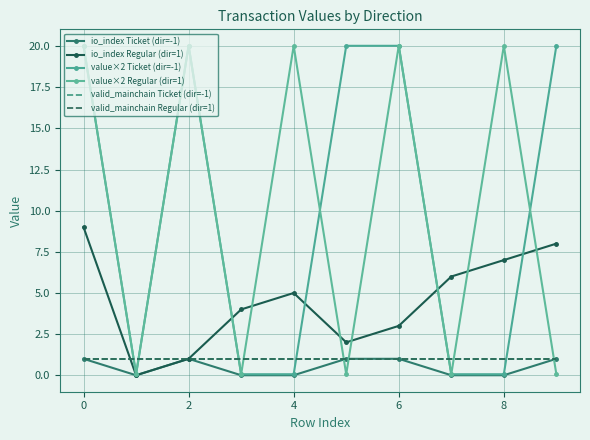

Does the chart have visible grid lines?

Yes